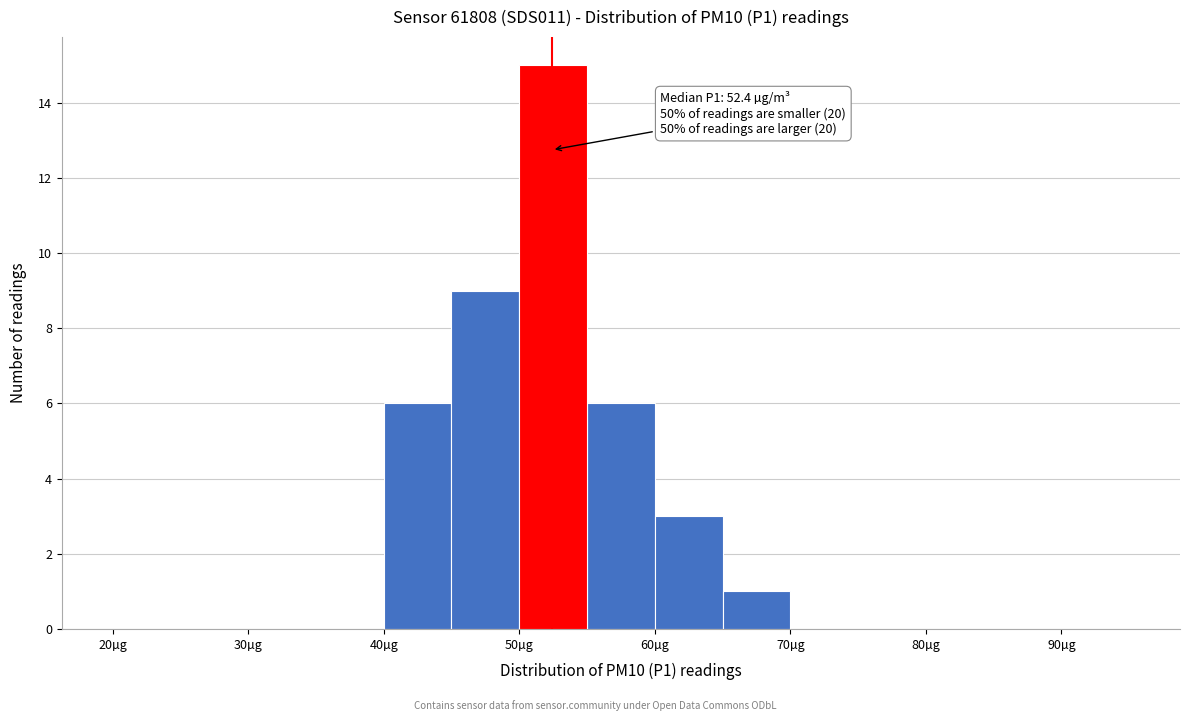

Over which range of the x-axis is the bar tallest?

50 to 55